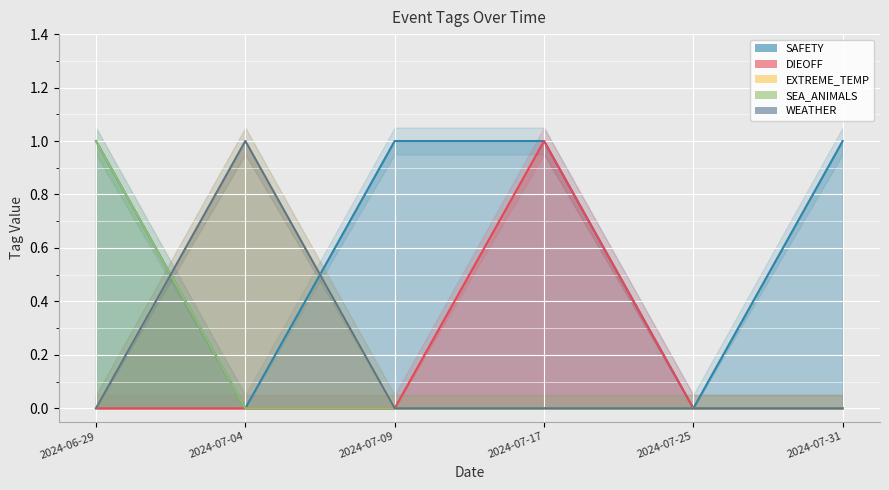

True or false: SAFETY has a value of 2 at 2024-07-09.

False